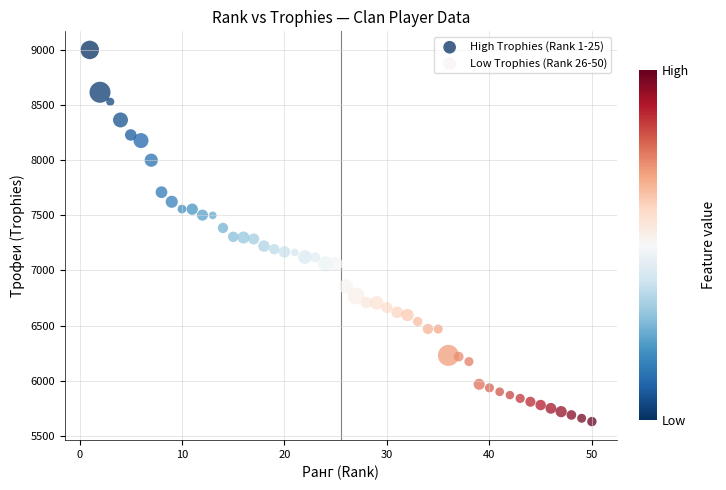

Which series reaches the maximum Y coordinate?

High Trophies (Rank 1-25)